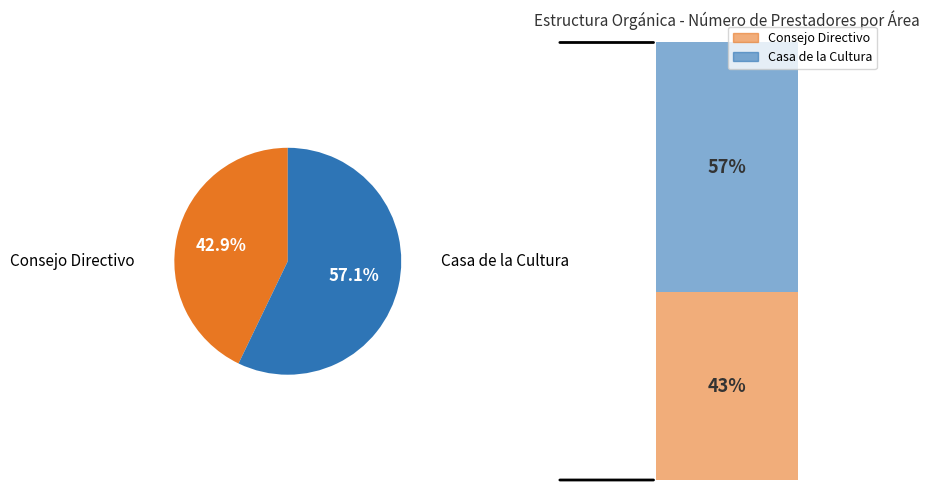

To the nearest percent, what is the difference between the Promotor Cultural and Integrante del Consejo slice percentages?

14%